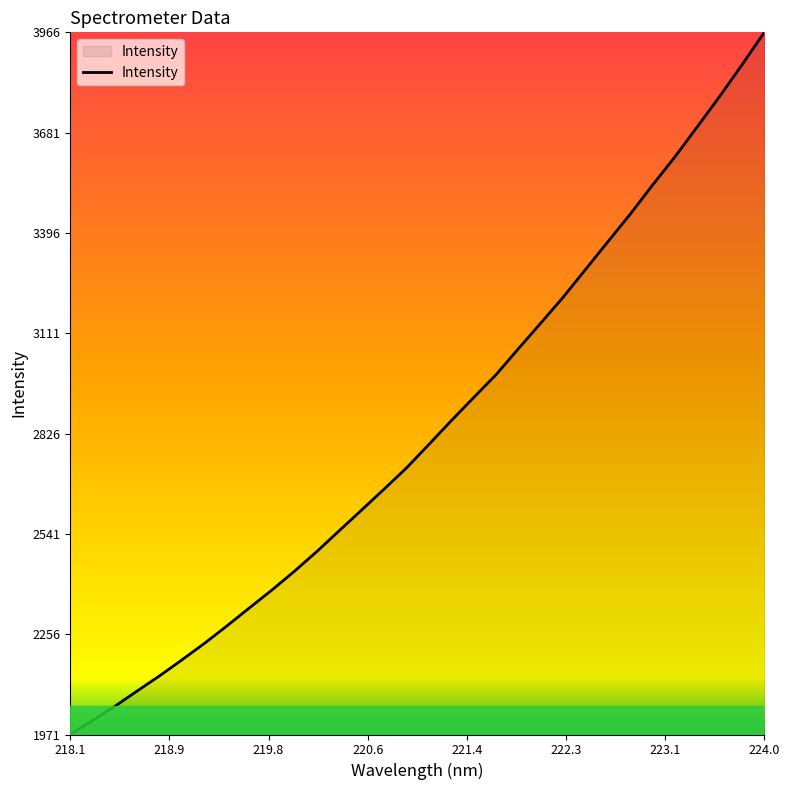

What is the smallest value displayed?

1971.6